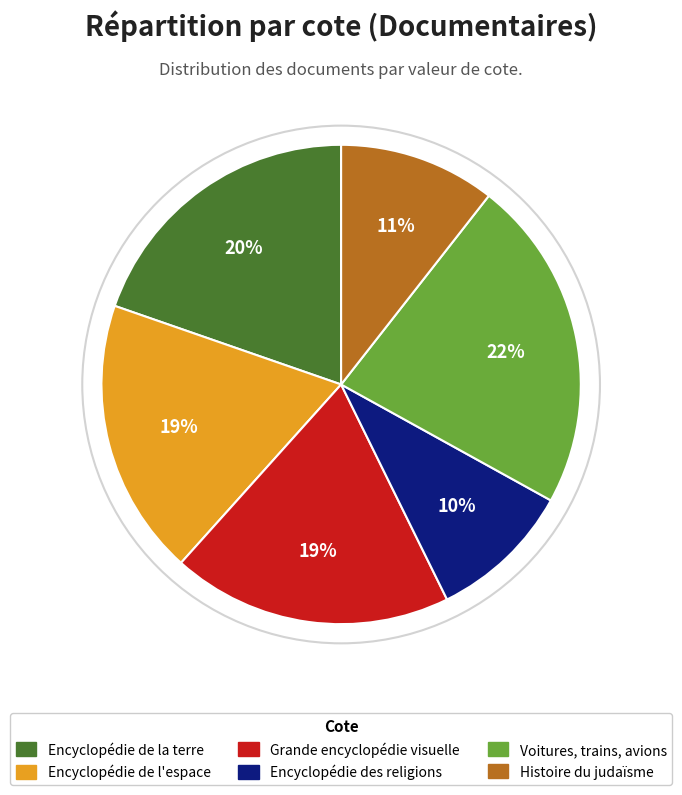

To the nearest percent, what is the average slice percentage?

17%